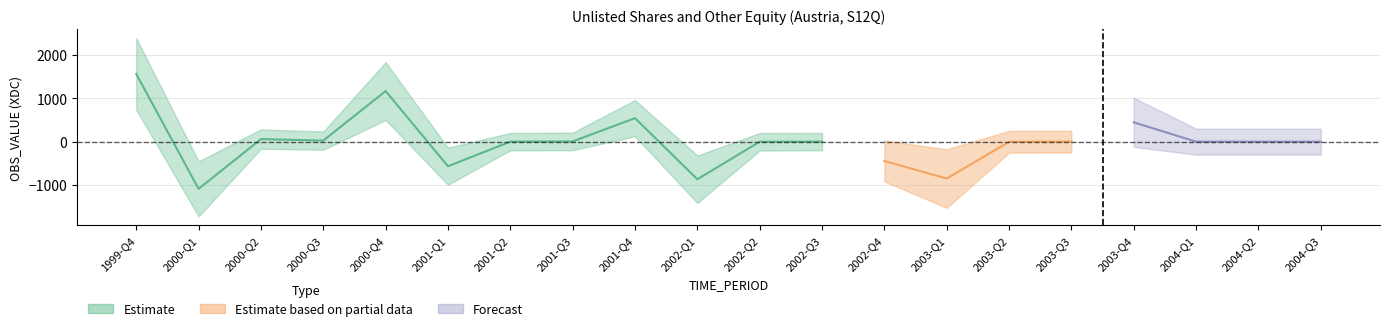

The value at 2001-Q3 is 5. True or false?

True